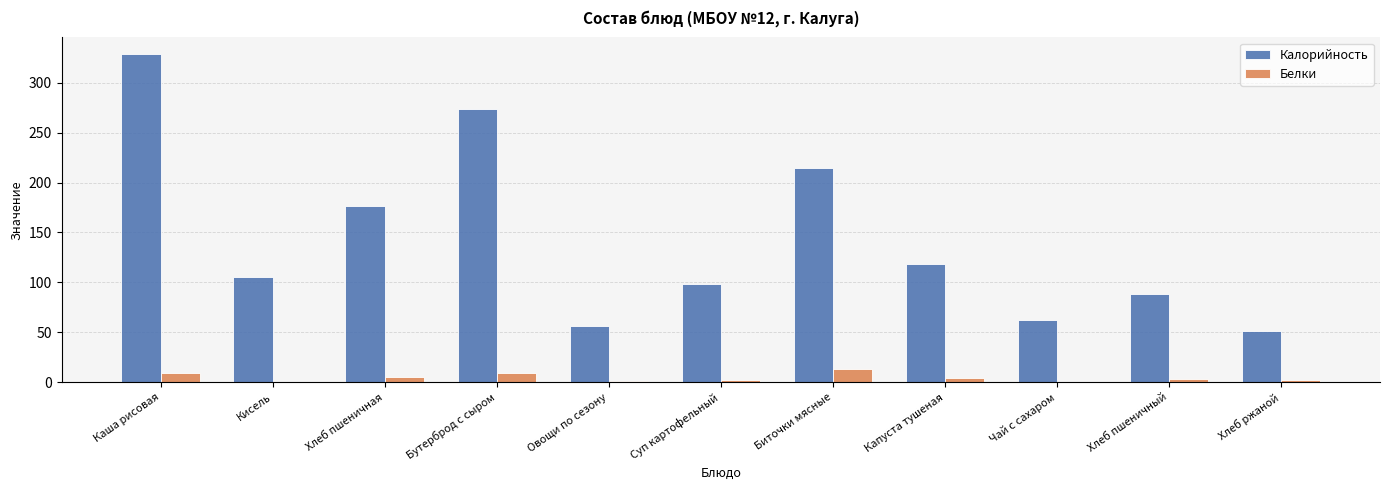

What are all the series names shown in the legend?

Калорийность, Белки